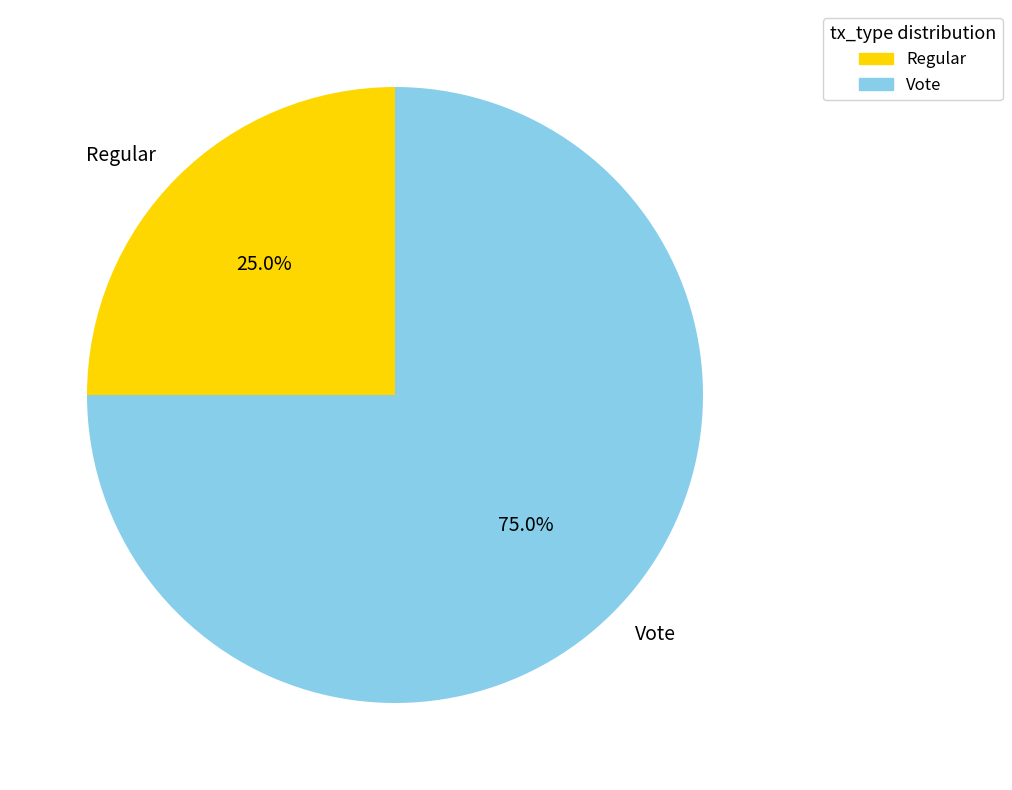

Combined, what portion of the pie is Regular and Vote?

100.0%